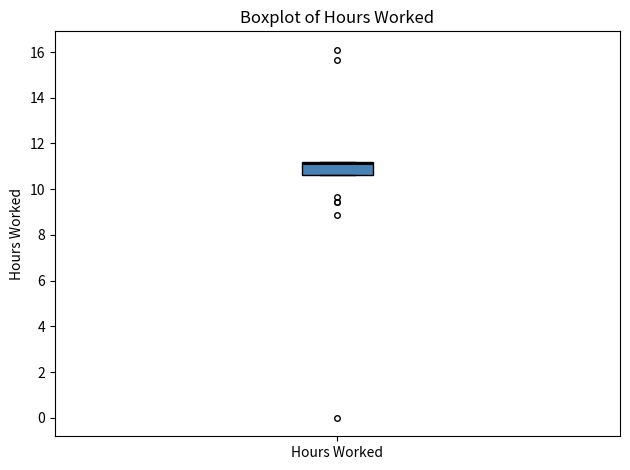

Transcribe this box plot: give where the median line is, the range the box spans, and where the two whiskers end, as read against the y-axis. The values are not printed on the chart, so give them approximately, as read against the axis.

median 11.2 (just below the box's upper edge), box 10.6 to 11.2, whiskers 10.6 to 11.2